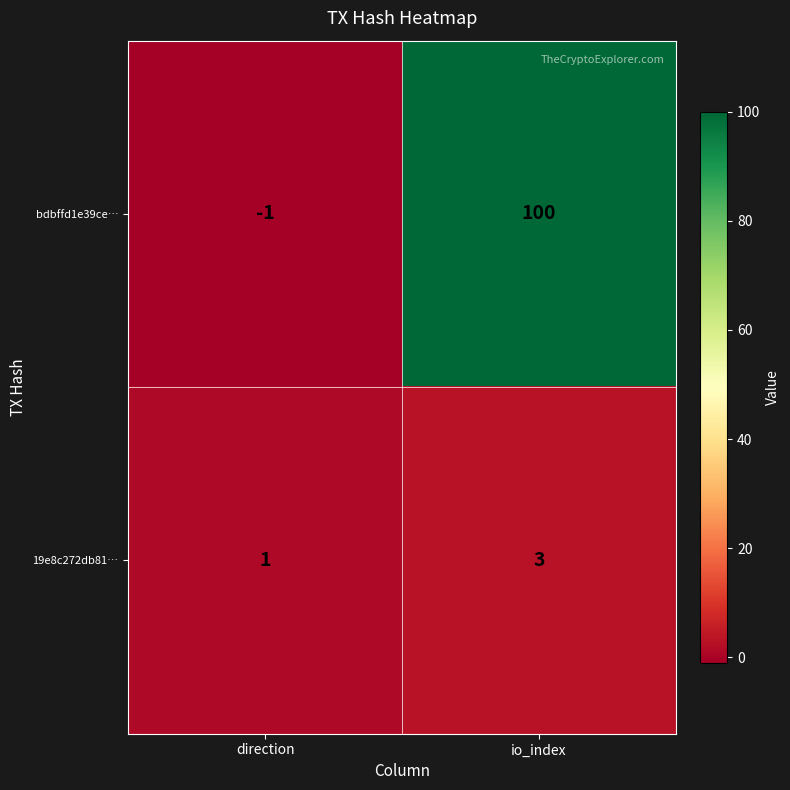

What is the difference between the maximum and minimum values in the bdbffd1e39ce… series?

101